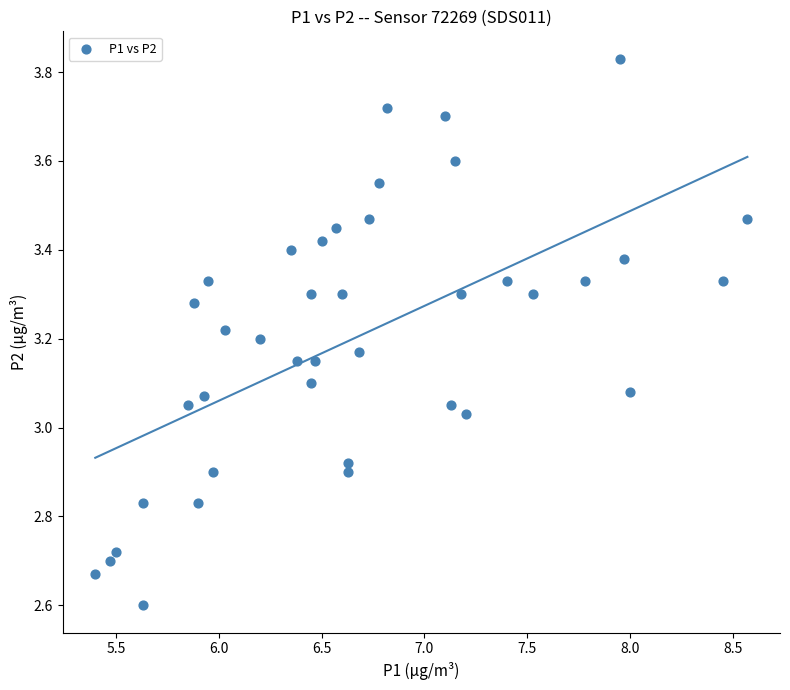

What is the range of Y values (max minus min)?

1.2